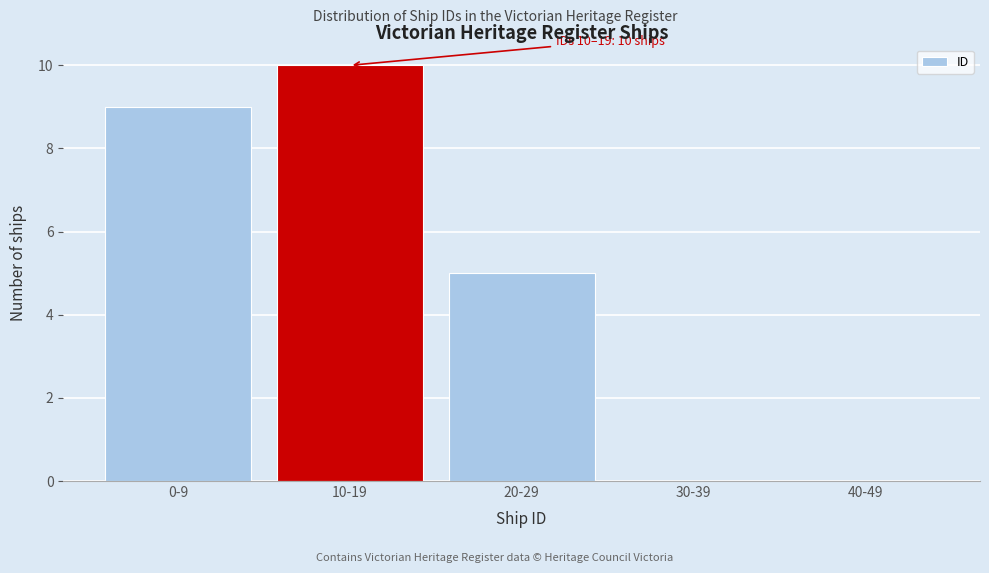

Reading right to left, extract all data points from this chart.

40-49=0	30-39=0	20-29=5	10-19=10	0-9=9